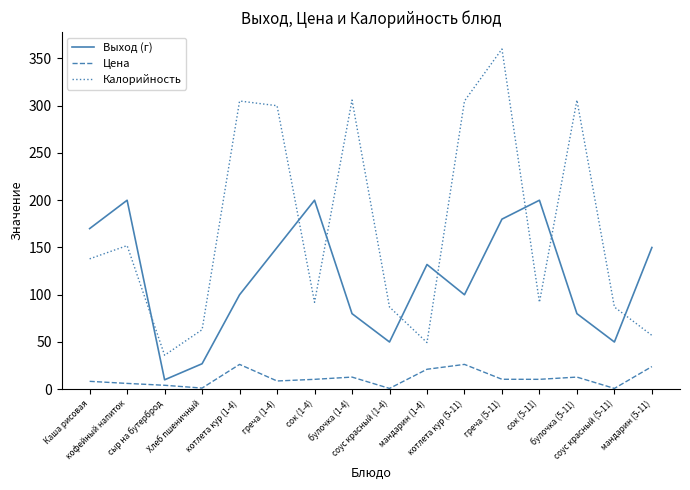

Which series has the widest spread of values?

Калорийность